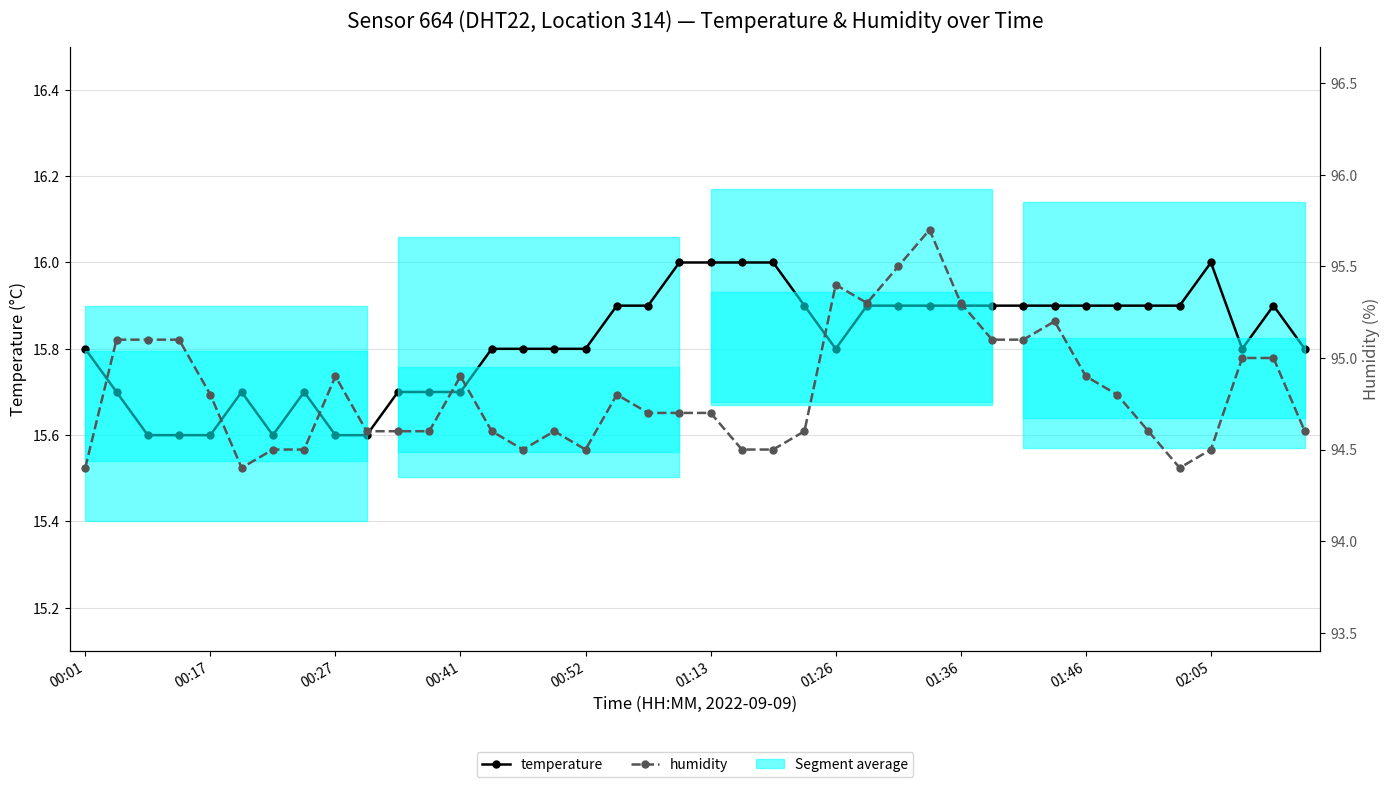

How many distinct data groups are displayed?

2